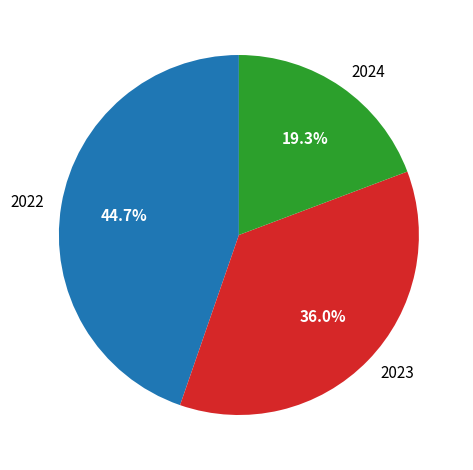

What is the smallest slice in the pie chart?

2024